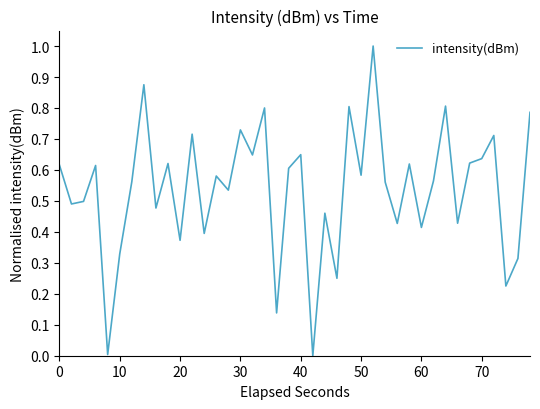

What is the greatest value displayed?

1.0